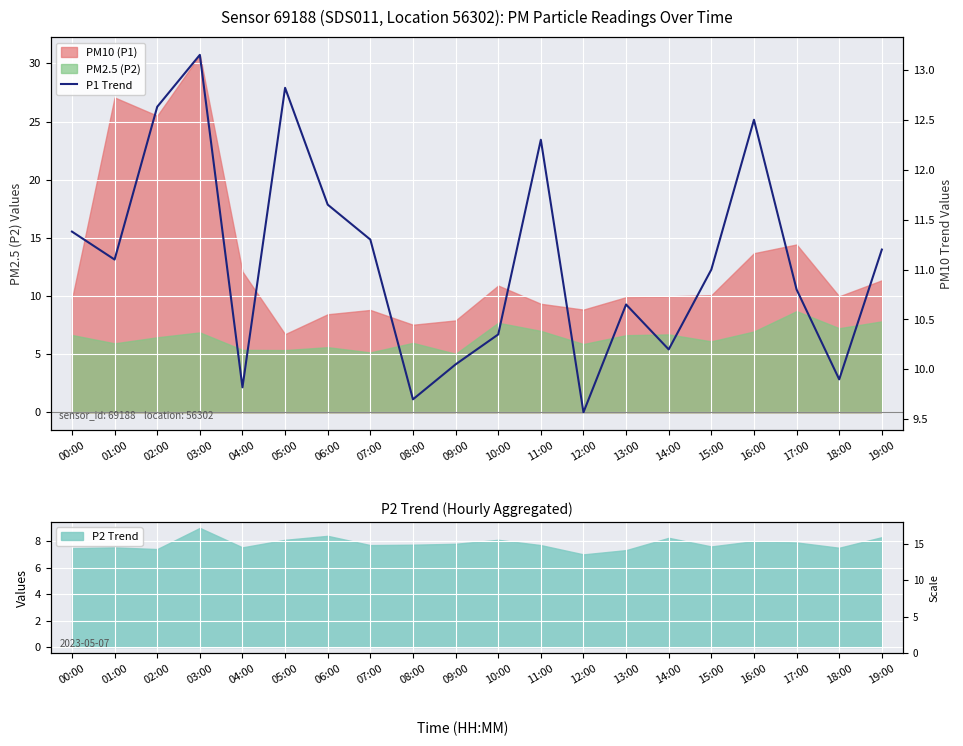

What is the sum of the values at 05:00 and 08:00?

22.5